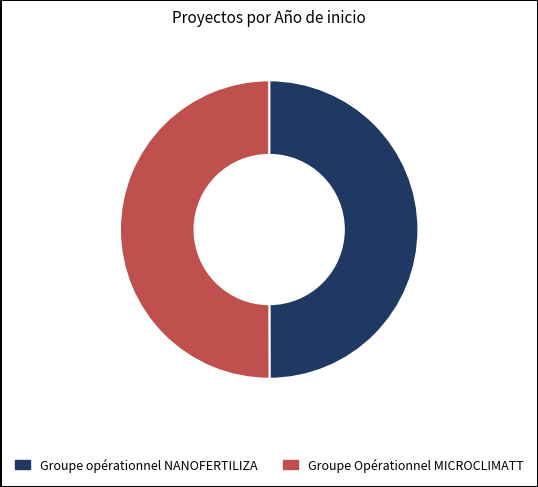

The Groupe opérationnel NANOFERTILIZA slice represents 43% of the pie. True or false?

False